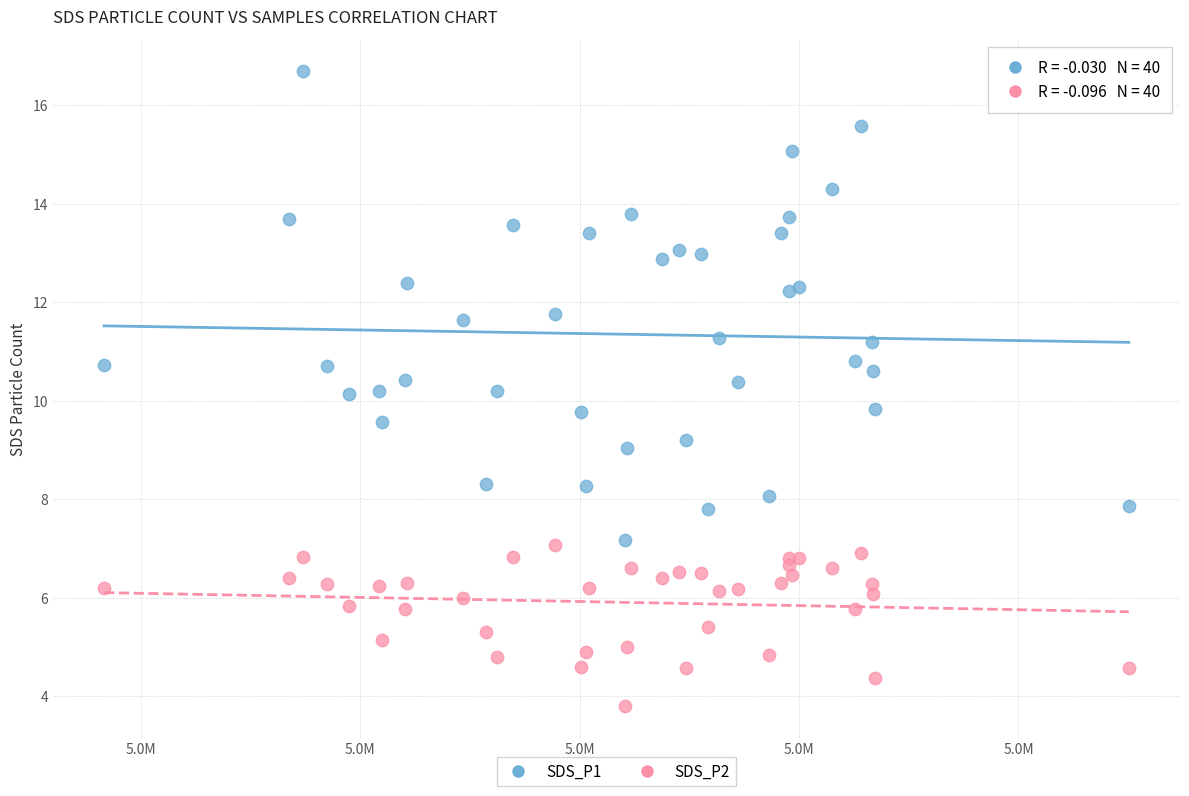

Which series has the largest Y range (max minus min)?

SDS_P1